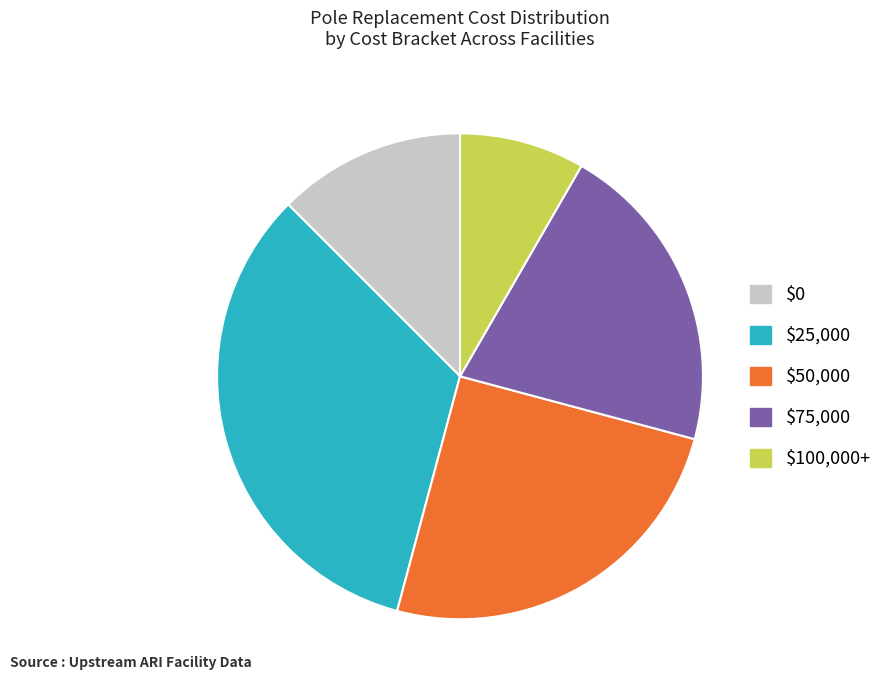

How many segments does this pie chart have?

5